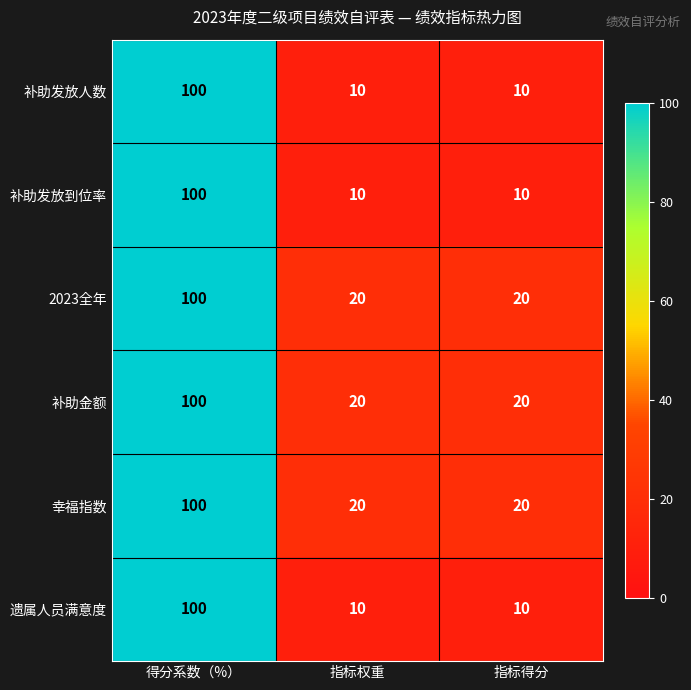

Reading right to left, list all the values displayed in this chart.

补助发放人数: 指标得分=10	指标权重=10	得分系数（%）=100
补助发放到位率: 指标得分=10	指标权重=10	得分系数（%）=100
2023全年: 指标得分=20	指标权重=20	得分系数（%）=100
补助金额: 指标得分=20	指标权重=20	得分系数（%）=100
幸福指数: 指标得分=20	指标权重=20	得分系数（%）=100
遗属人员满意度: 指标得分=10	指标权重=10	得分系数（%）=100